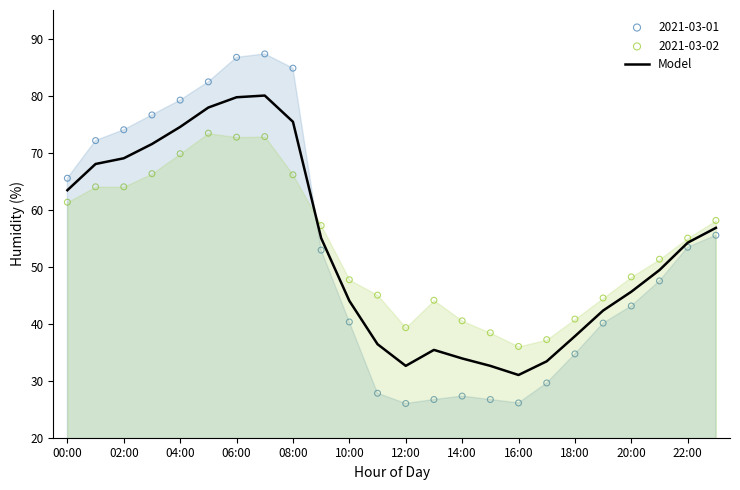

Which category has the lowest value in the Model series?

16:00